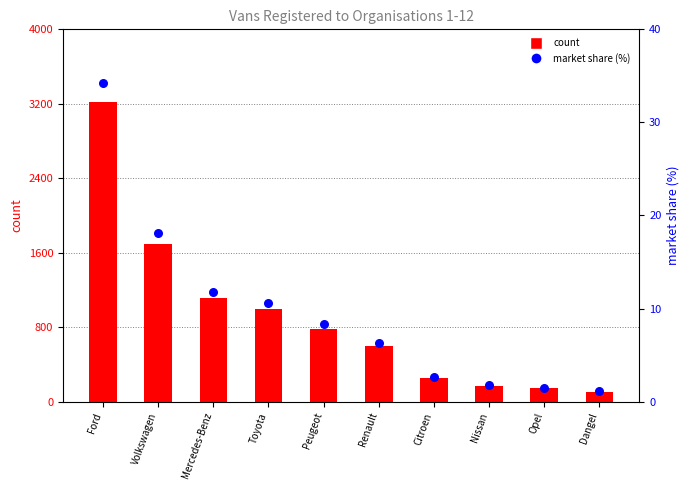

Is the value of count at Renault greater than the value of market share (%) at Opel?

Yes